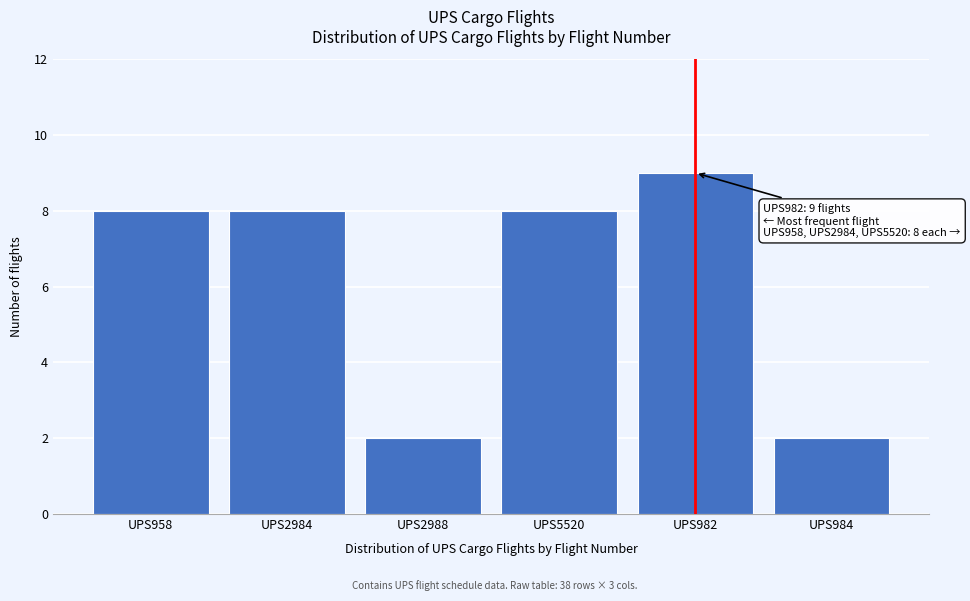

Reading left to right, list all the values displayed in this chart.

8	8	2	8	9	2